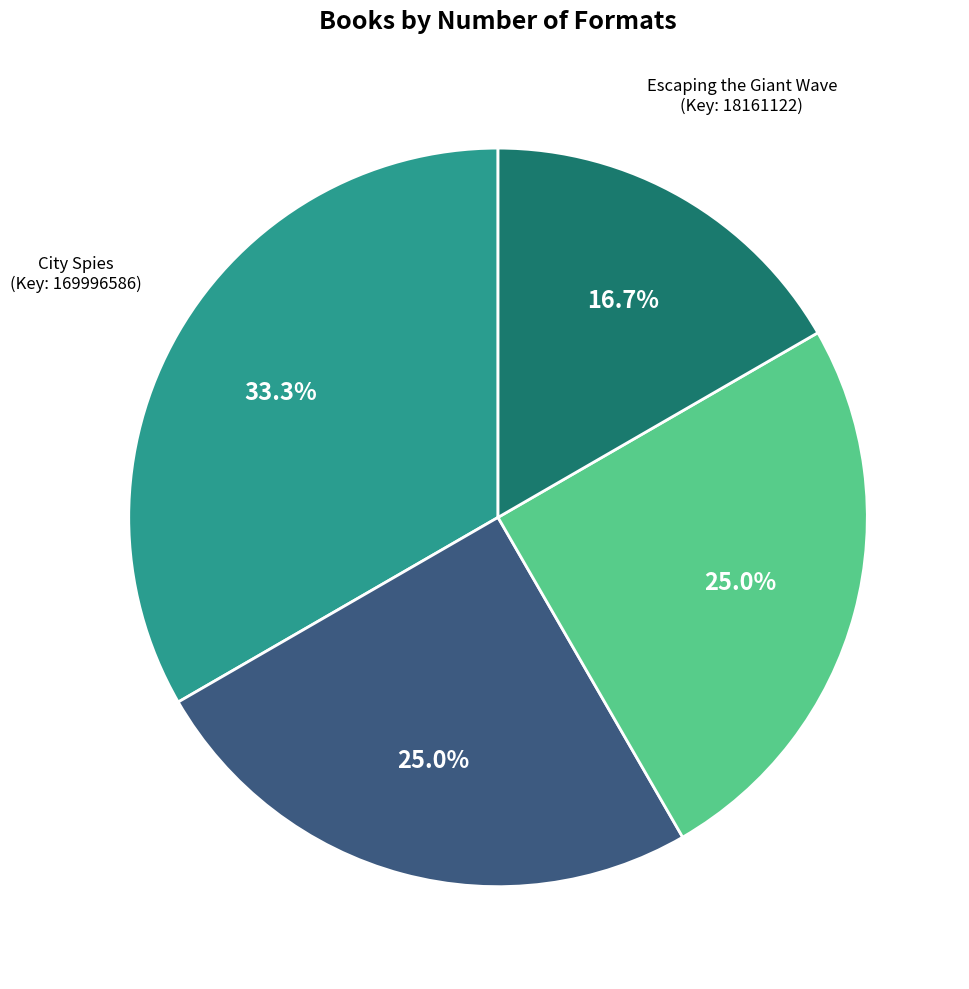

Is there any slice that represents more than half of the pie?

No